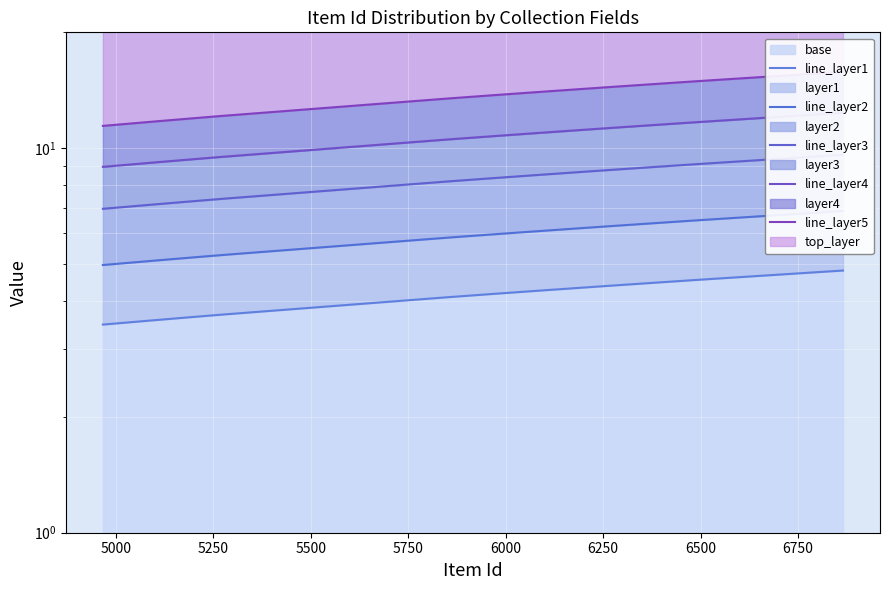

What is the label of the 12th point from the right?

6750